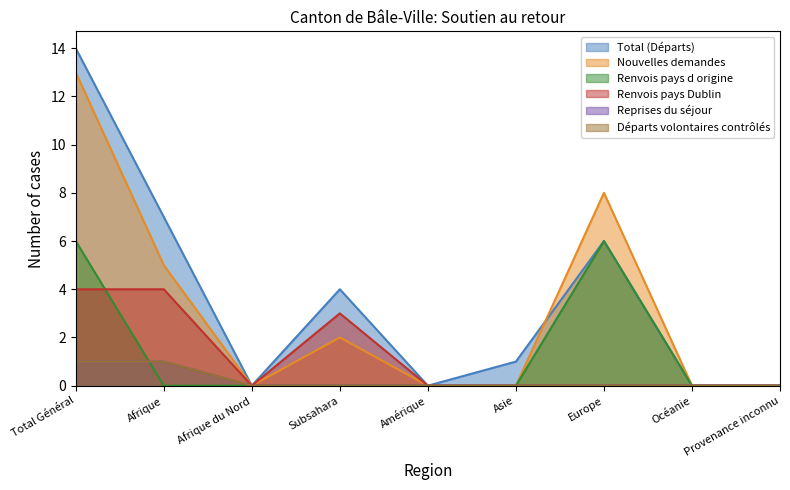

Reading right to left, list all the values displayed in this chart.

Total (Départs): Provenance inconnu=0	Océanie=0	Europe=6	Asie=1	Amérique=0	Subsahara=4	Afrique du Nord=0	Afrique=7	Total Général=14
Nouvelles demandes: Provenance inconnu=0	Océanie=0	Europe=8	Asie=0	Amérique=0	Subsahara=2	Afrique du Nord=0	Afrique=5	Total Général=13
Renvois pays d origine: Provenance inconnu=0	Océanie=0	Europe=6	Asie=0	Amérique=0	Subsahara=0	Afrique du Nord=0	Afrique=0	Total Général=6
Renvois pays Dublin: Provenance inconnu=0	Océanie=0	Europe=0	Asie=0	Amérique=0	Subsahara=3	Afrique du Nord=0	Afrique=4	Total Général=4
Reprises du séjour: Provenance inconnu=0	Océanie=0	Europe=0	Asie=0	Amérique=0	Subsahara=0	Afrique du Nord=0	Afrique=1	Total Général=1
Départs volontaires contrôlés: Provenance inconnu=0	Océanie=0	Europe=0	Asie=0	Amérique=0	Subsahara=0	Afrique du Nord=0	Afrique=1	Total Général=1